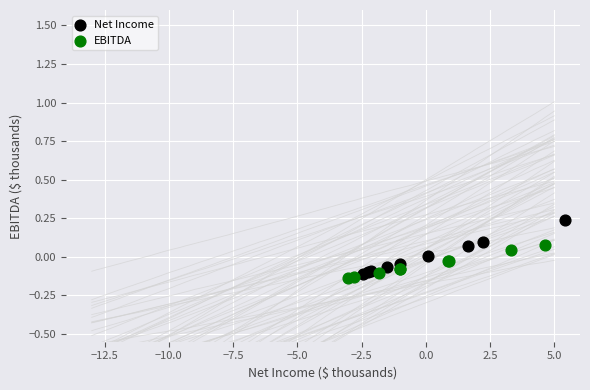

Which series has the largest Y range (max minus min)?

Net Income